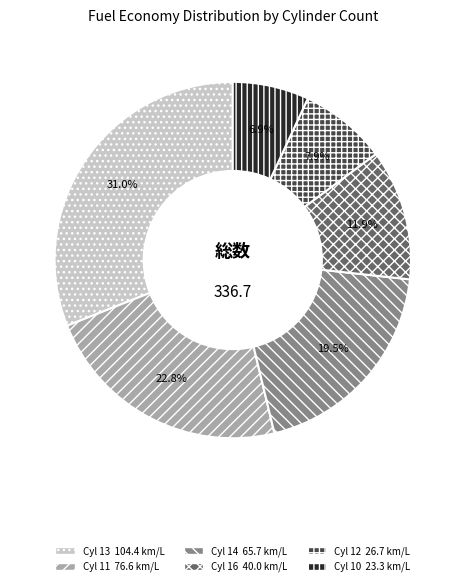

Is there any slice that represents more than half of the pie?

No